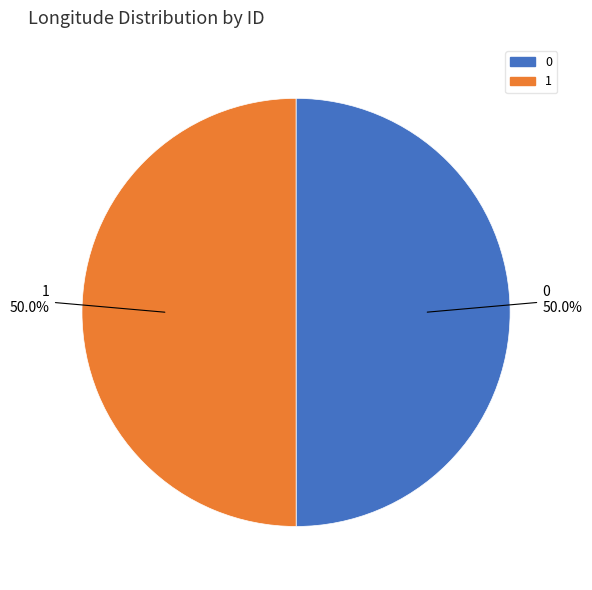

How many segments does this pie chart have?

2